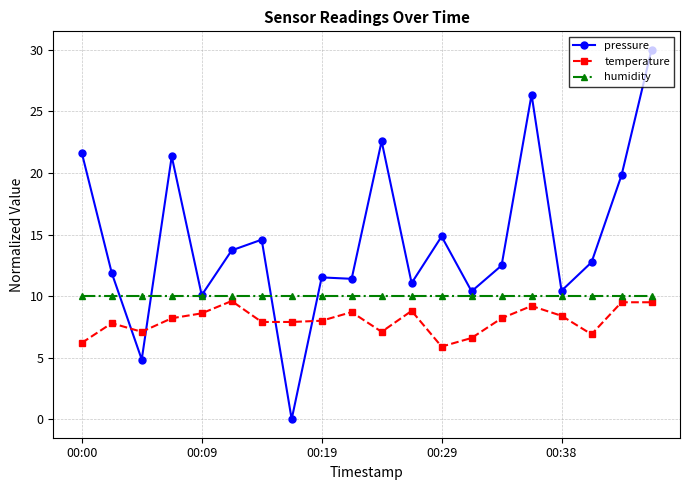

At how many categories does at least one series exceed 16?

6